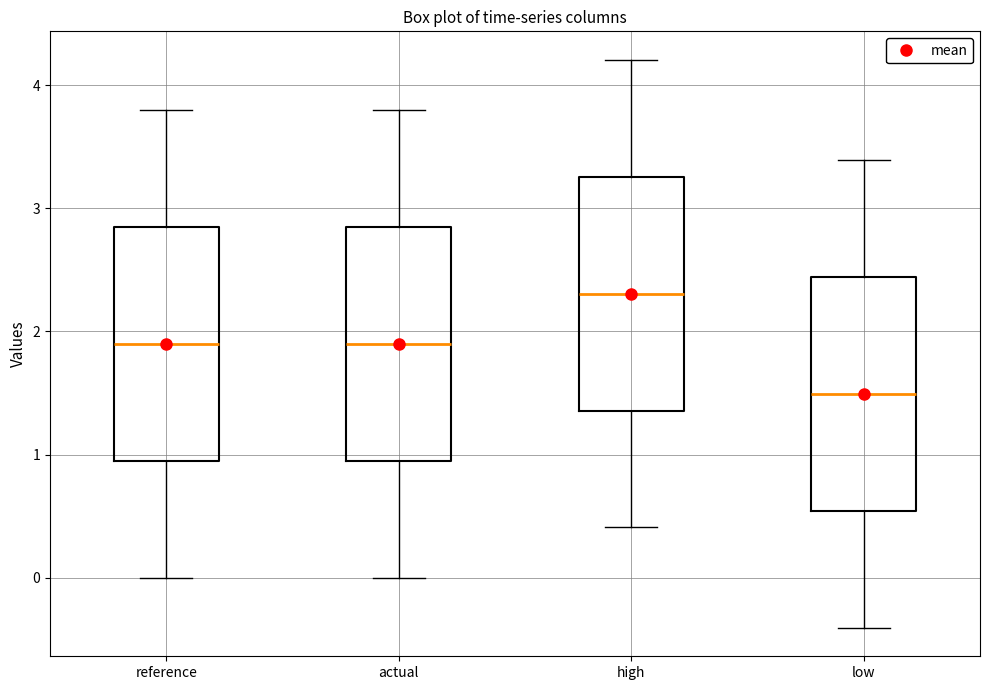

Reading left to right, transcribe this box plot: for each box, give where its median line is, the range the box spans, and where its two whiskers end, as read against the y-axis. The values are not printed on the chart, so give them approximately, as read against the axis.

reference: median 1.9, box 0.9 to 2.8, whiskers 0.0 to 3.8
actual: median 1.9, box 0.9 to 2.8, whiskers 0.0 to 3.8
high: median 2.3, box 1.4 to 3.3, whiskers 0.4 to 4.2
low: median 1.5, box 0.5 to 2.4, whiskers -0.4 to 3.4